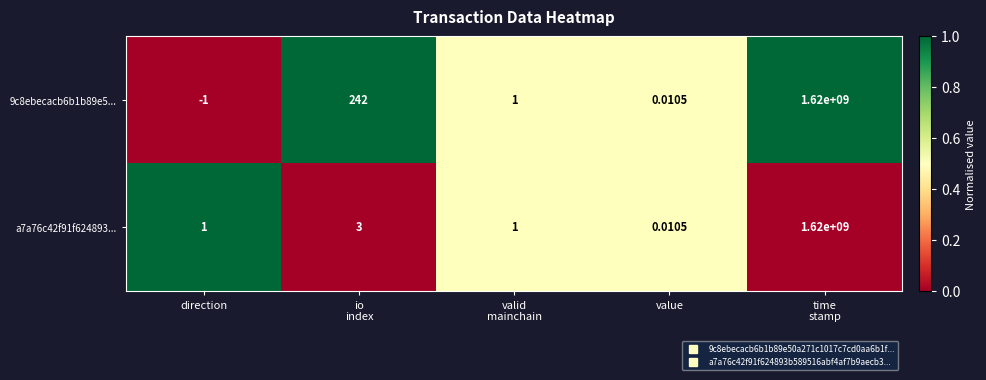

At which category does the chart reach its minimum across all series?

direction